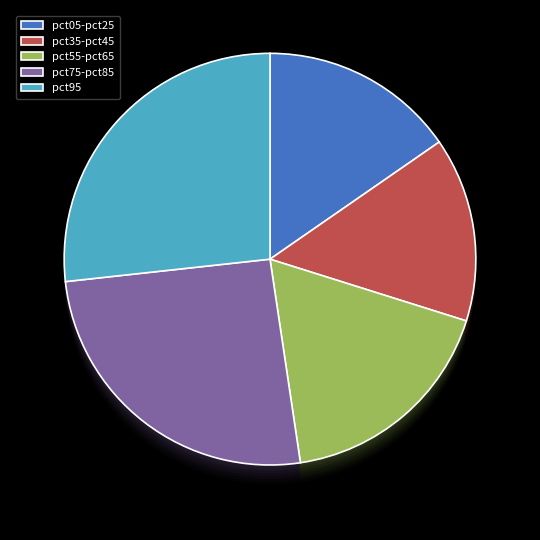

Combined, do pct35 and pct15 account for over 50%?

No